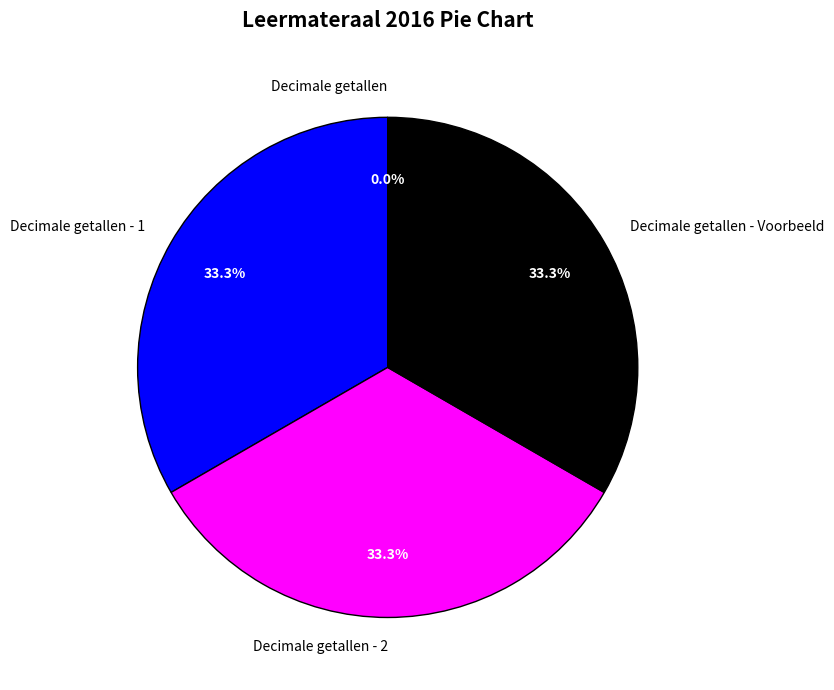

Is there a majority slice in this chart?

No